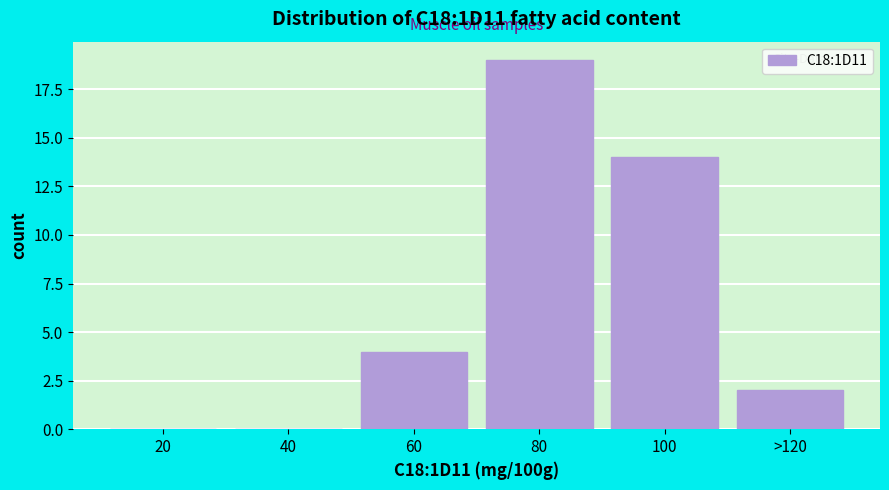

Reading left to right, transcribe all the data shown in this chart.

20=0	40=0	60=4	80=19	100=14	>120=2